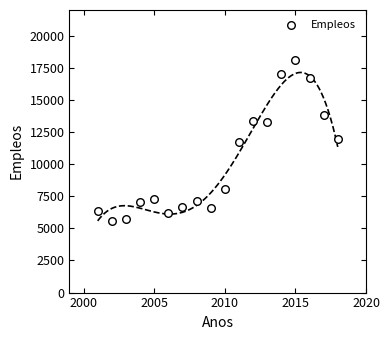

What is the range of Y values (max minus min)?

12552